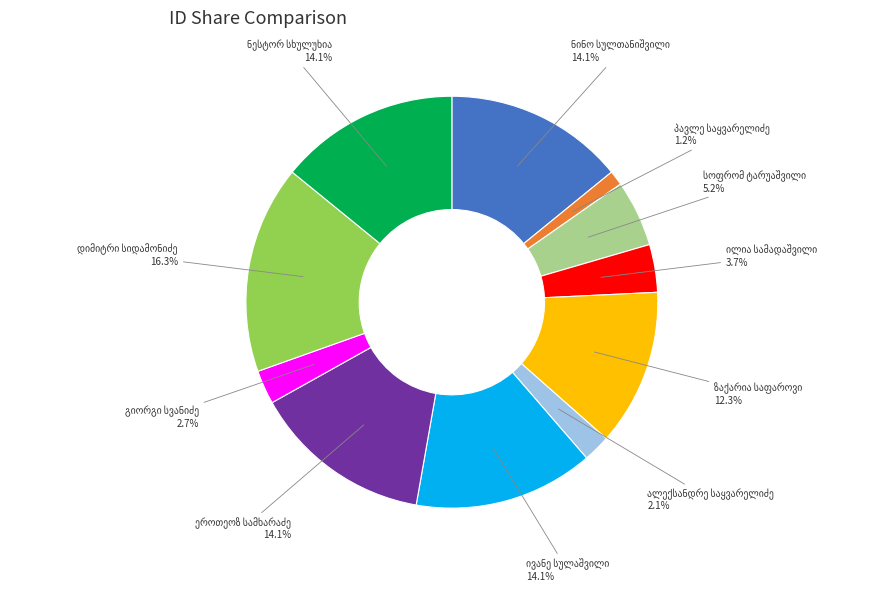

Is there any slice that represents more than half of the pie?

No